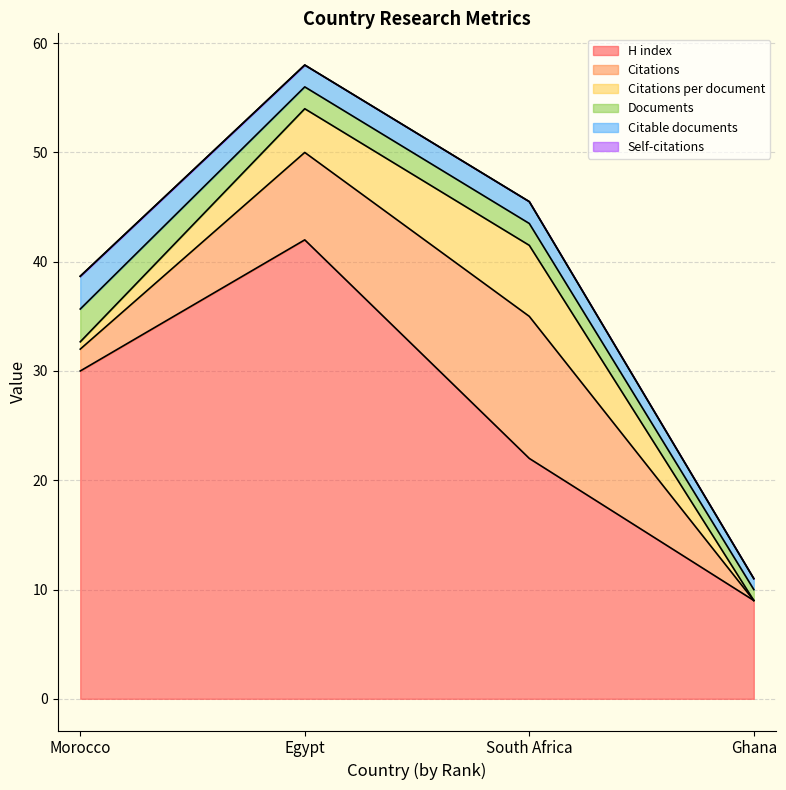

What is the label of the 3rd point from the right?

Egypt